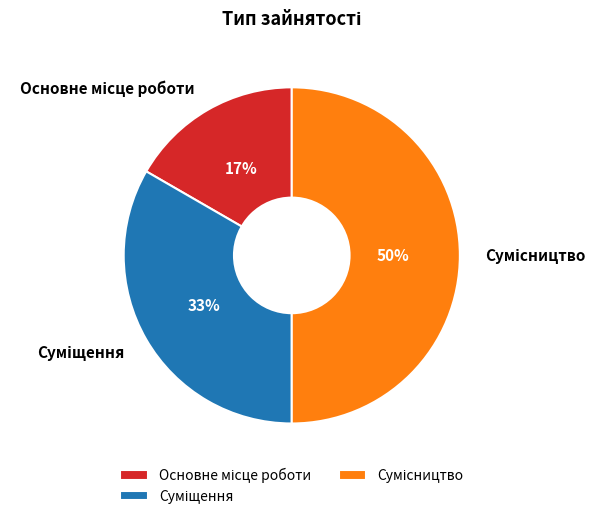

To the nearest percent, what is the difference between the largest and smallest slice percentages?

33%